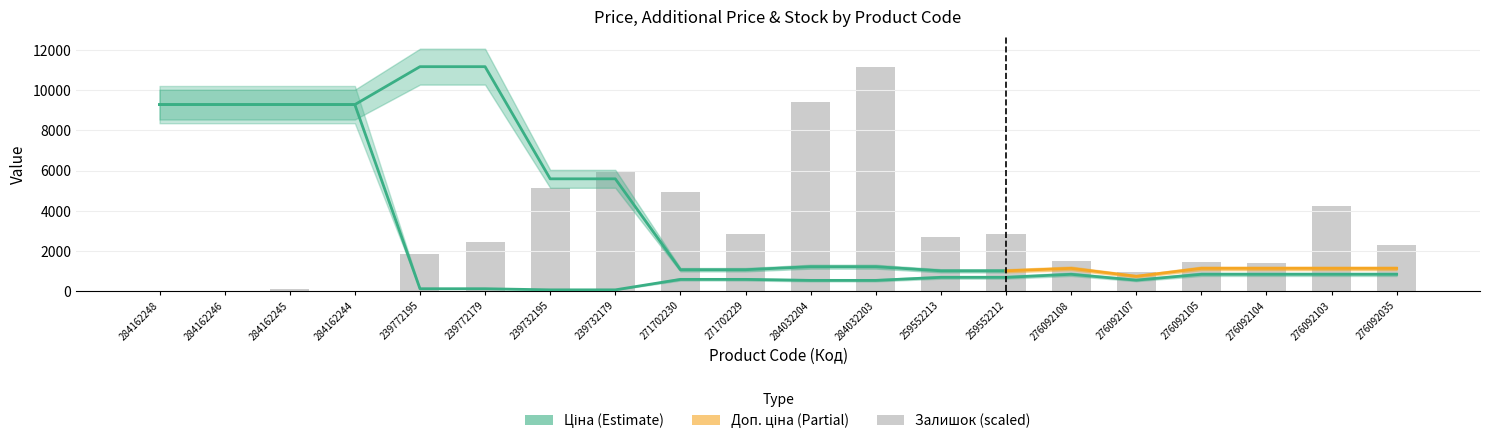

What is the greatest value displayed?

11173.5